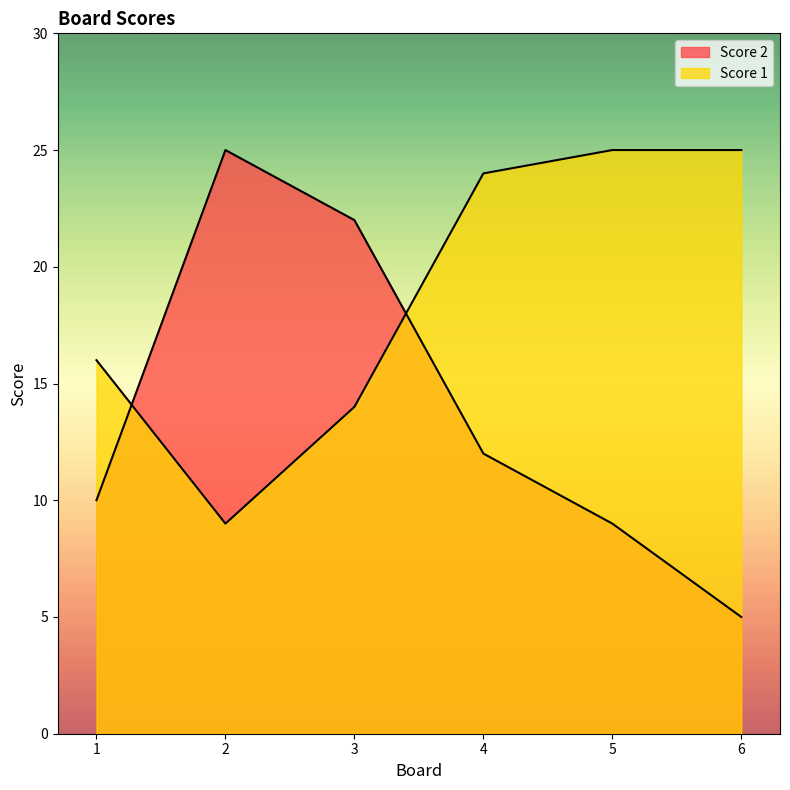

What is the value of the Score 1 point at the 5th from the left?

25